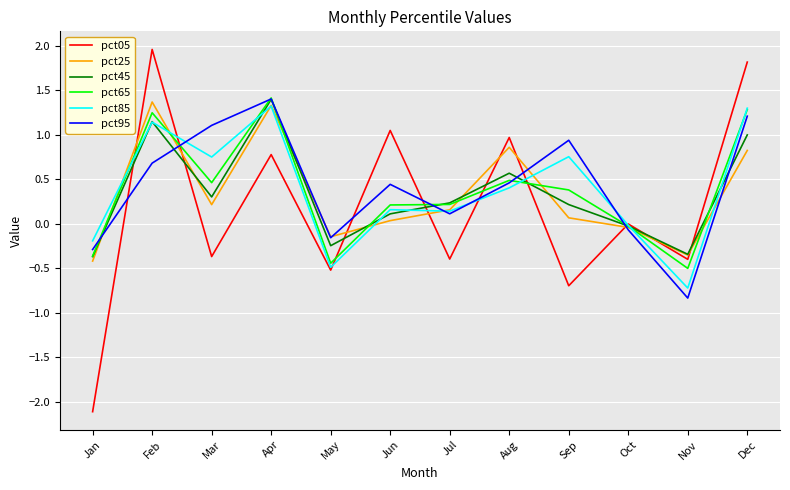

How many lines are shown in the chart?

6